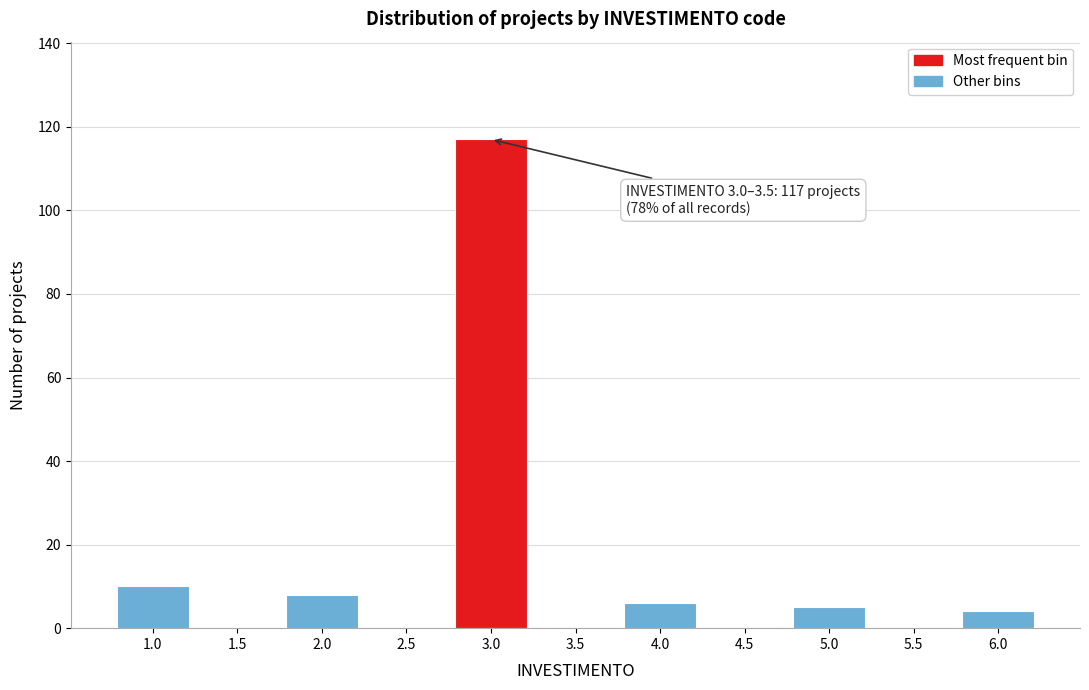

Reading left to right, list all the values displayed in this chart.

1.0=10	1.5=0	2.0=8	2.5=0	3.0=117	3.5=0	4.0=6	4.5=0	5.0=5	5.5=0	6.0=4